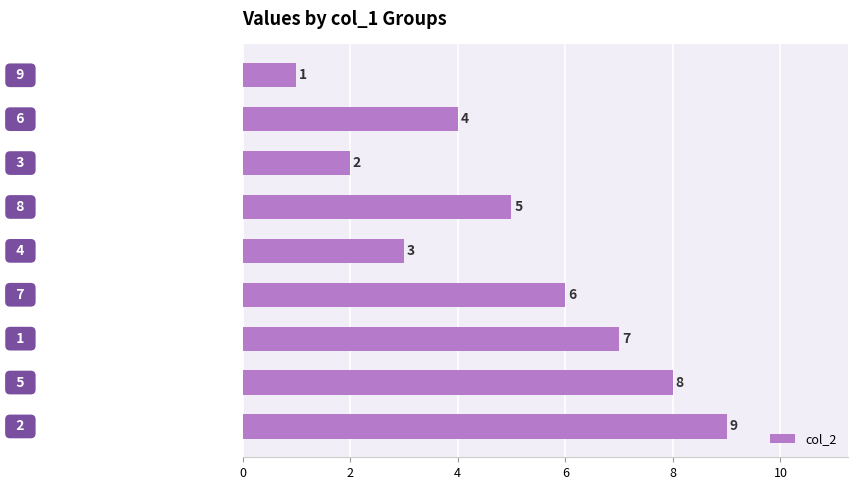

How many values are between 3 and 7?

5